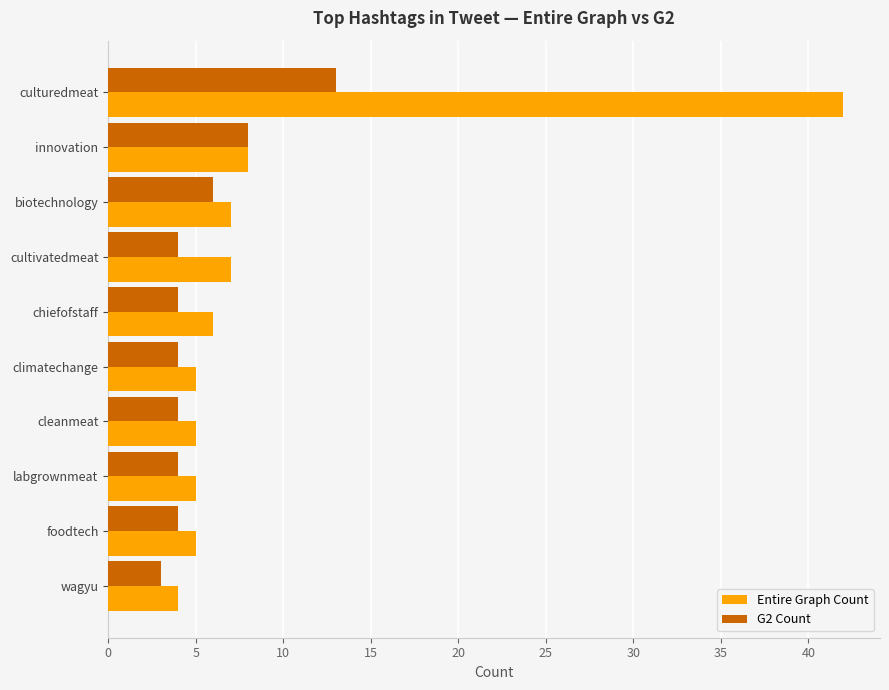

Which series has the largest range (max minus min)?

Entire Graph Count